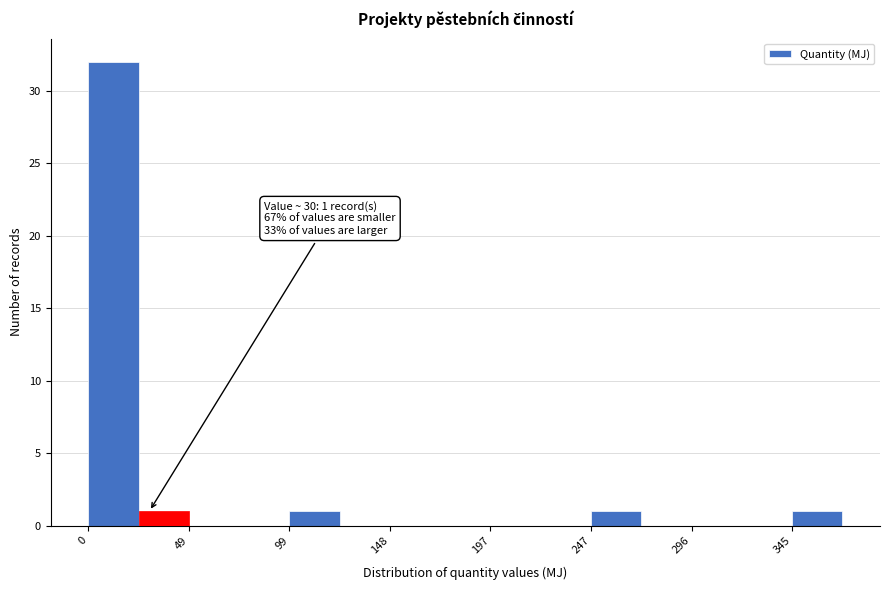

Over which range of the x-axis is the bar tallest?

0 to 25